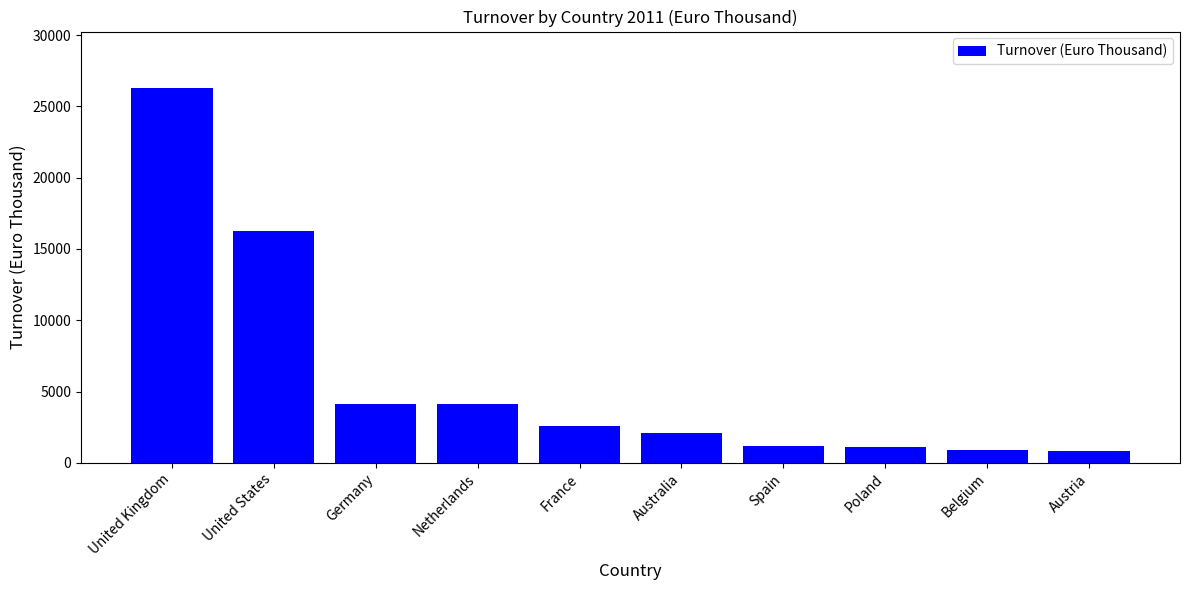

What is the change in value from Germany to Austria?

-3251